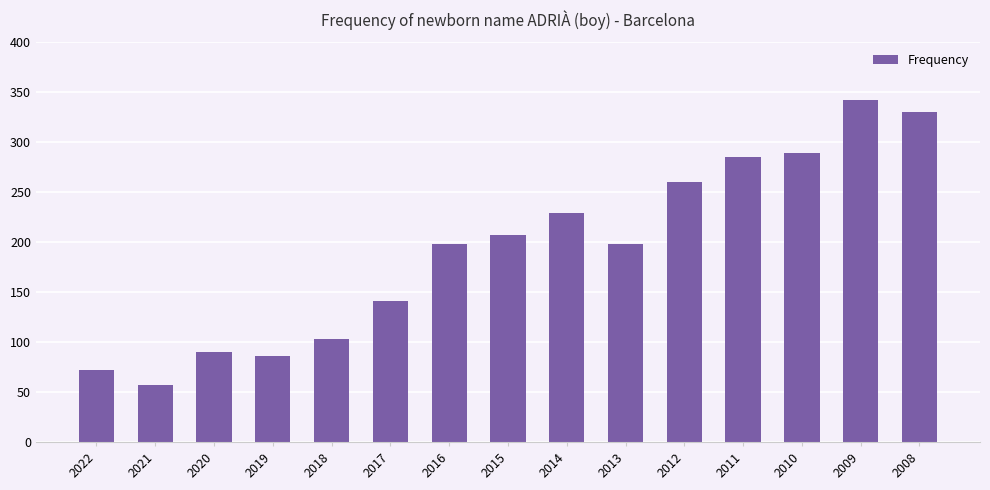

What is the average value?

192